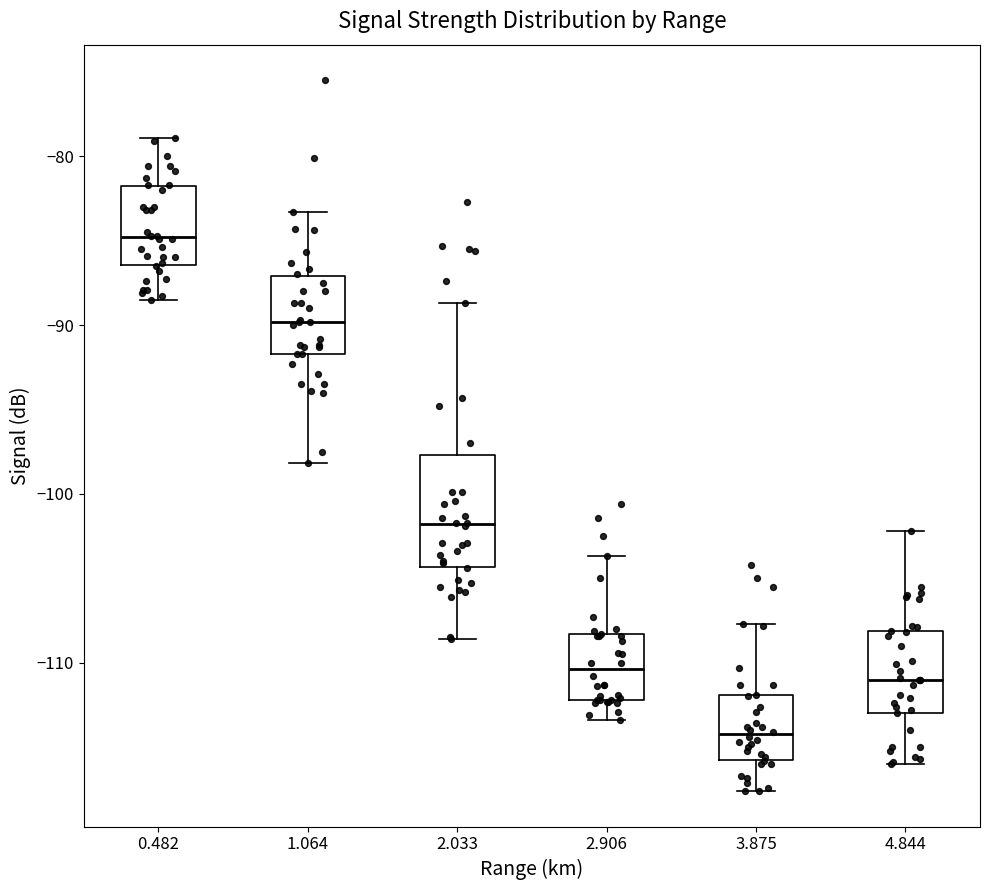

Comparing the boxes themselves (not the whiskers), which one is the tallest?

2.033